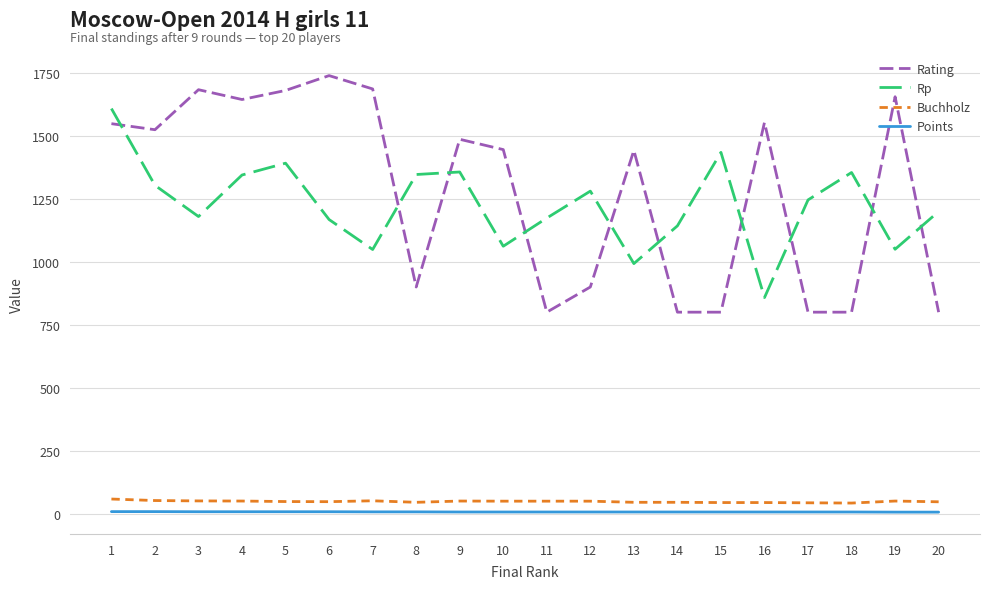

Is the value of Buchholz at 4 greater than the value of Points at 10?

Yes